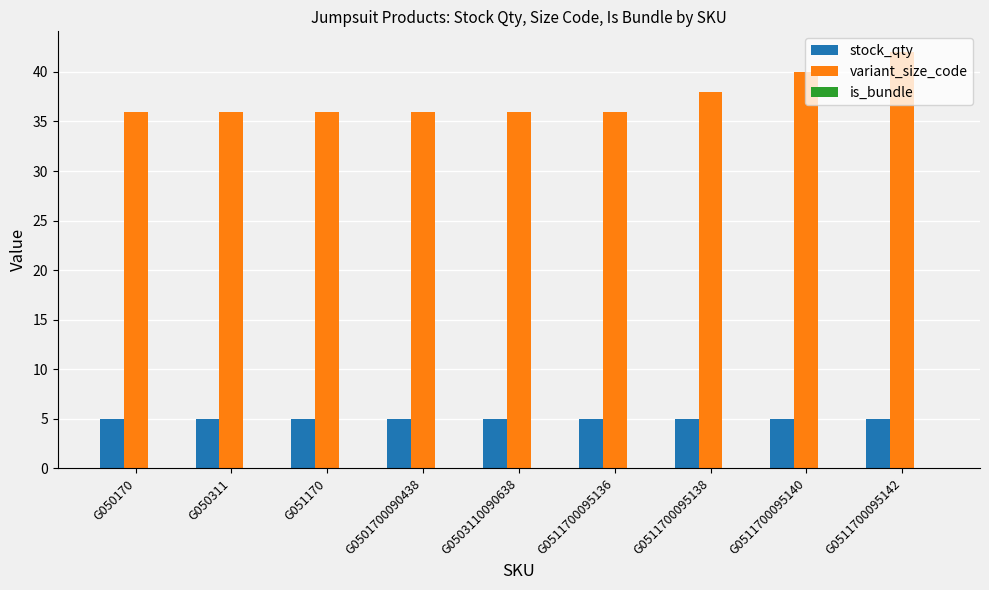

Which series has the widest spread of values?

variant_size_code